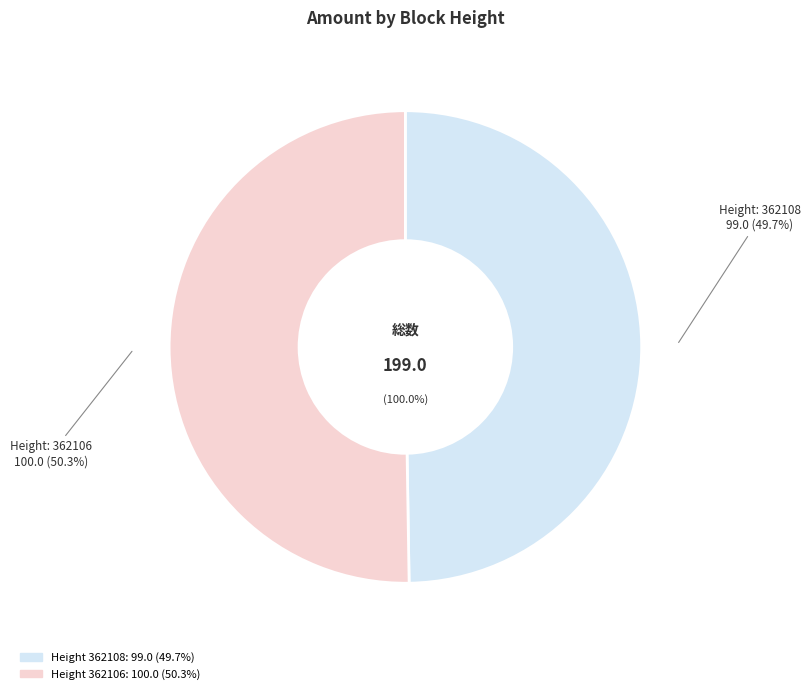

Which slice is the smallest?

362108